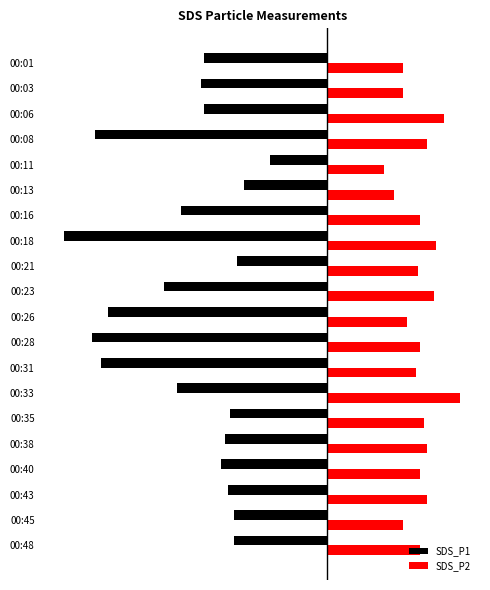

What are all the series names shown in the legend?

SDS_P1, SDS_P2